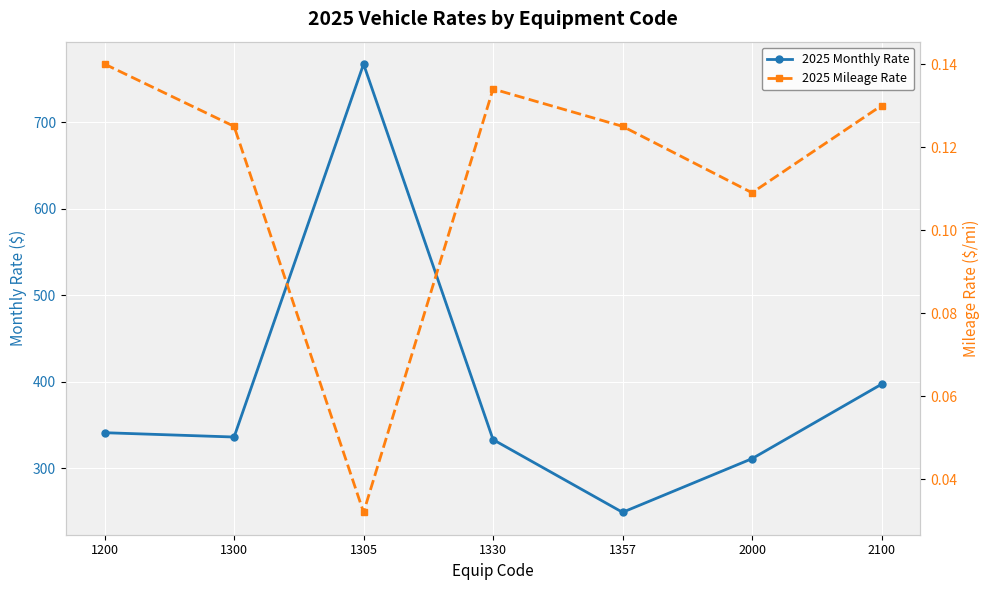

Which series changed the most between 1200 and 1305?

2025 Monthly Rate